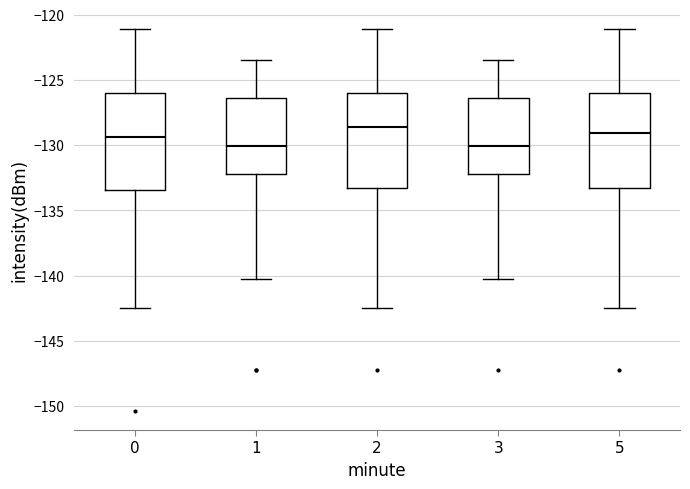

Where is the upper edge of the box at x = 3 on the y-axis? The values are not printed on the chart, so give them approximately, as read against the axis.

-126.5